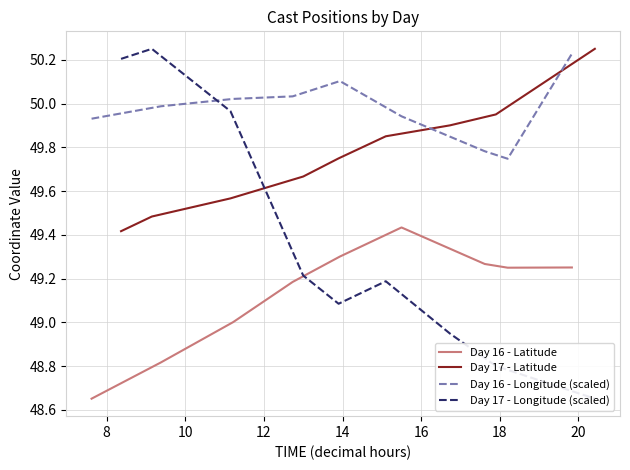

True or false: Day 16 - Latitude and Day 16 - Longitude (scaled) cross at least once.

False